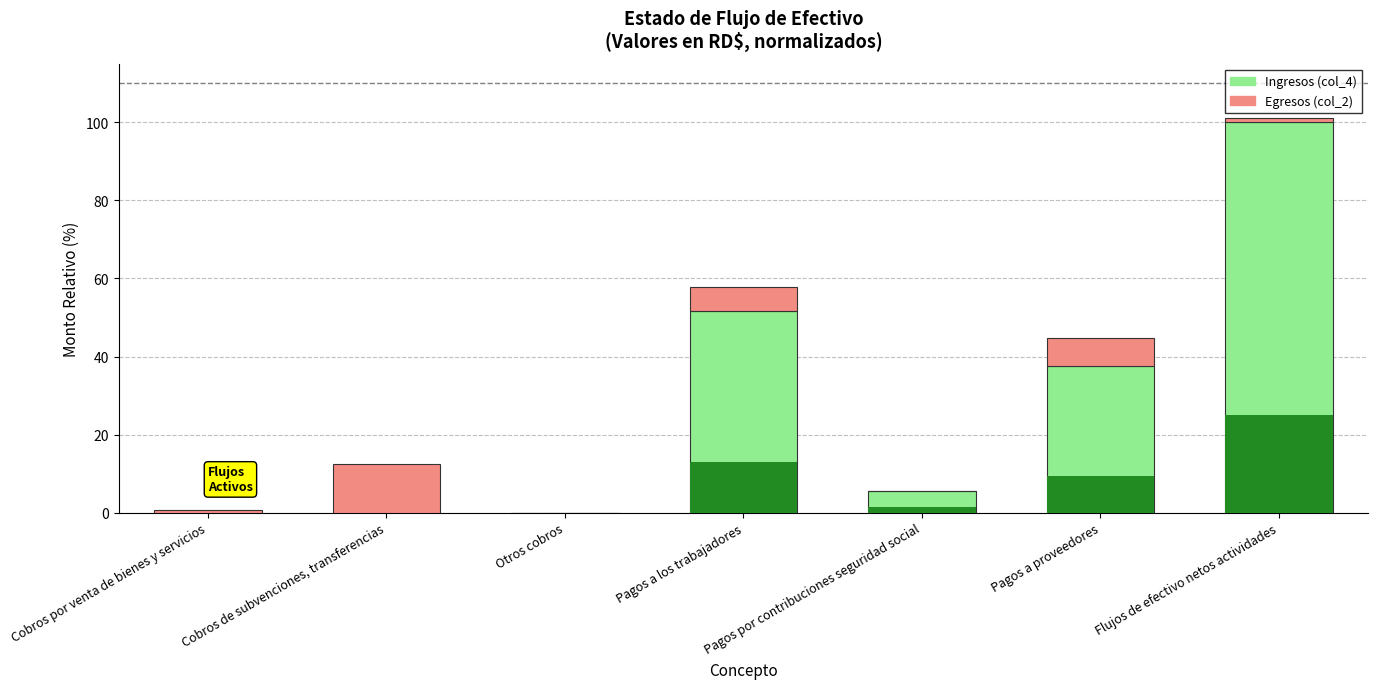

Rank the series by their average value, from highest to lowest.

Ingresos (col_4), Egresos (col_2)